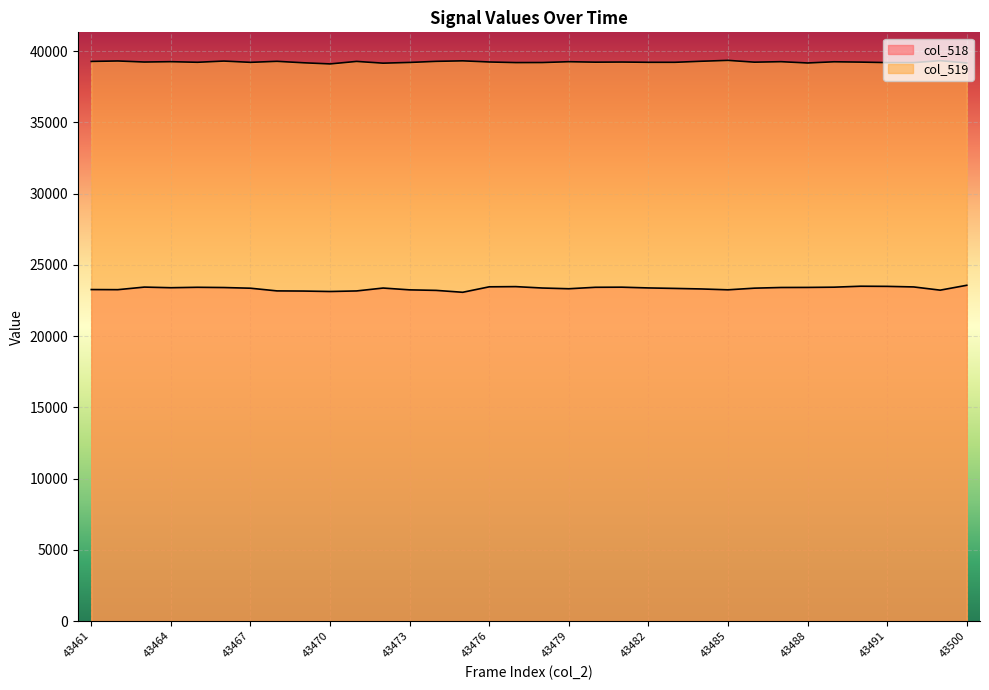

Which series has the largest total across all categories?

col_519